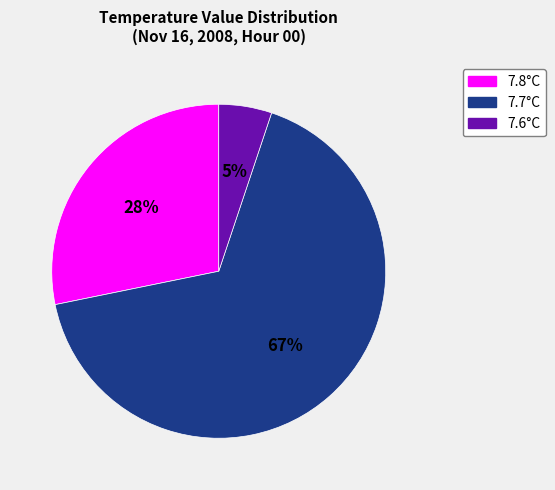

Is the sum of 7.6°C and 7.8°C greater than half?

No